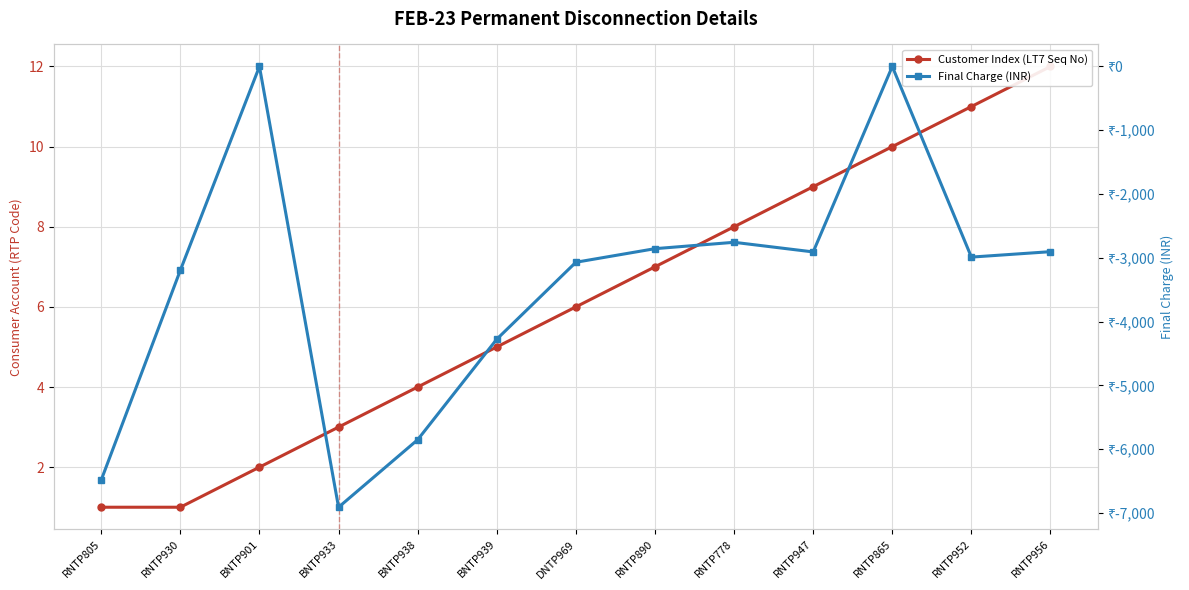

Does the chart display data point markers on the line(s)?

Yes